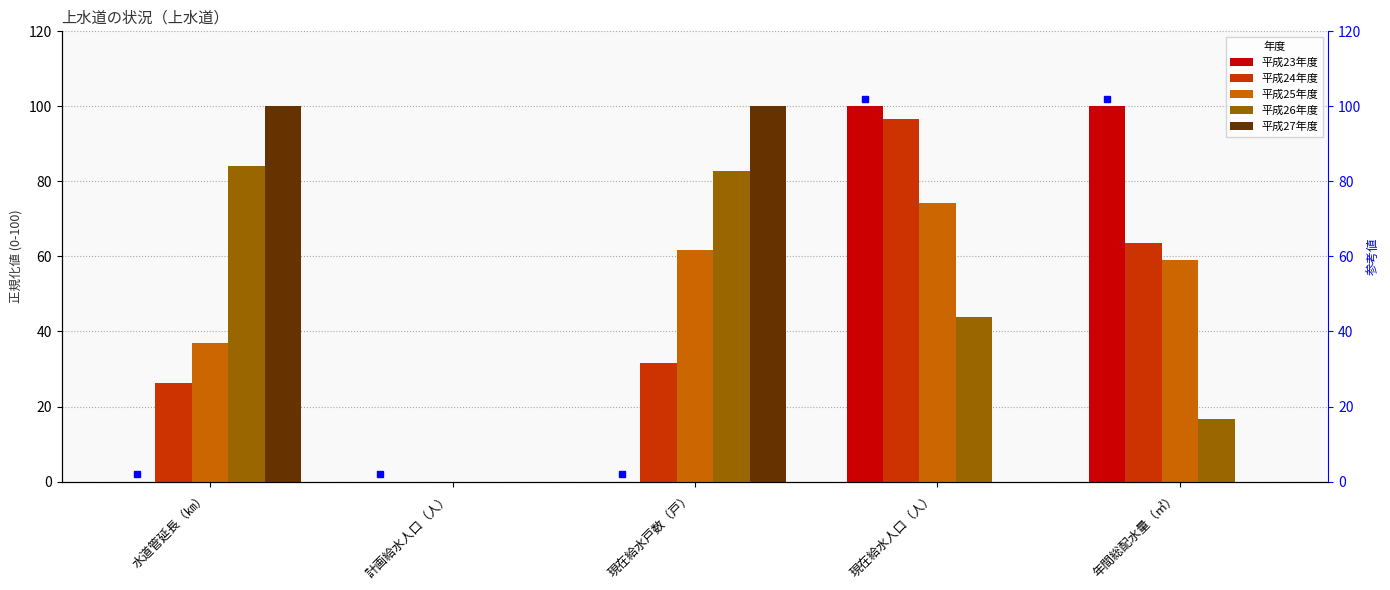

Rank the categories by 平成25年度 value from lowest to highest.

計画給水人口（人）, 水道管延長（㎞）, 年間総配水量（㎥）, 現在給水戸数（戸）, 現在給水人口（人）